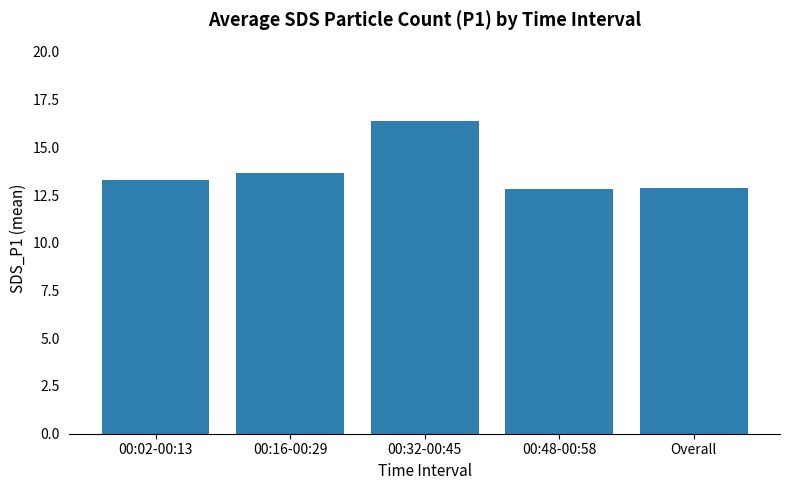

Where does the data first go above 13?

00:02-00:13